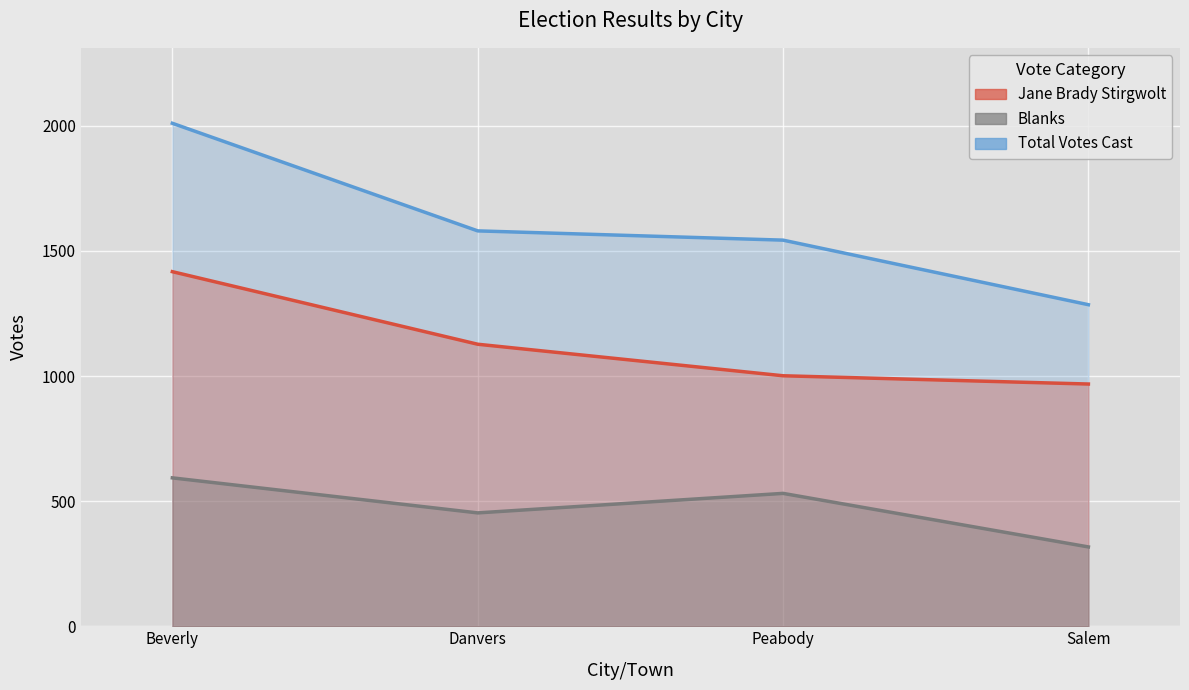

What is the difference between the Total Votes Cast values at Peabody and Salem?

258